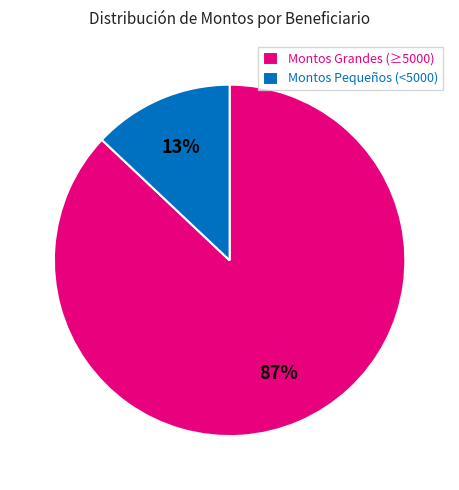

What percentage is the Montos Grandes (≥5000) slice, to the nearest percent?

87%